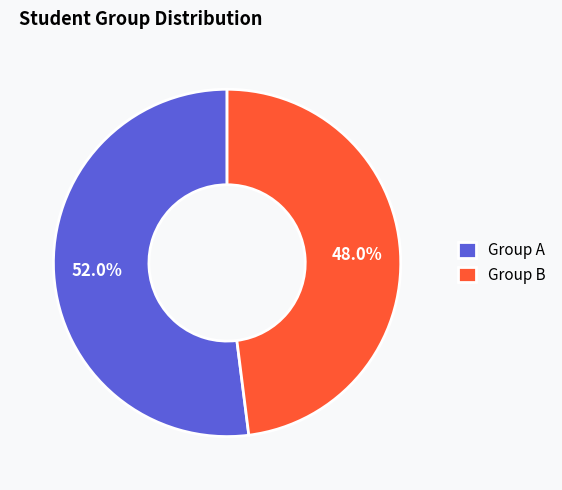

Which category has the smallest portion of the pie?

Group B